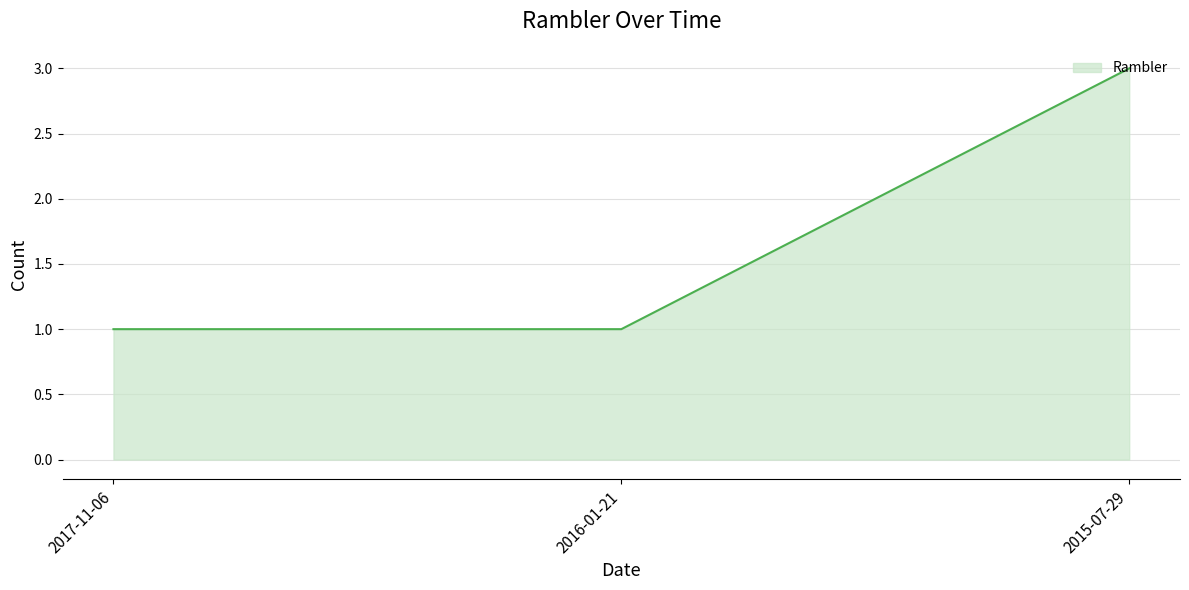

How many values are between 1 and 3?

3